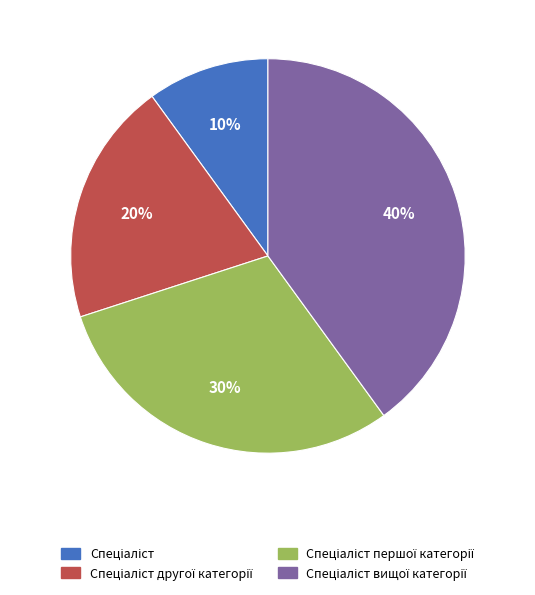

Is there any slice that represents more than half of the pie?

No